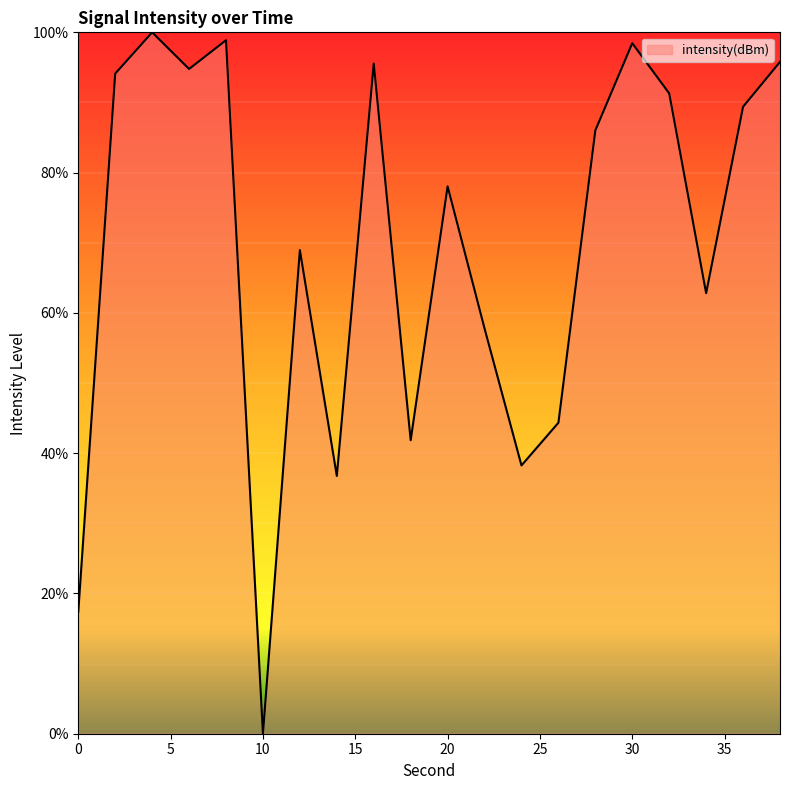

What is the difference between the maximum and minimum values?

100.0